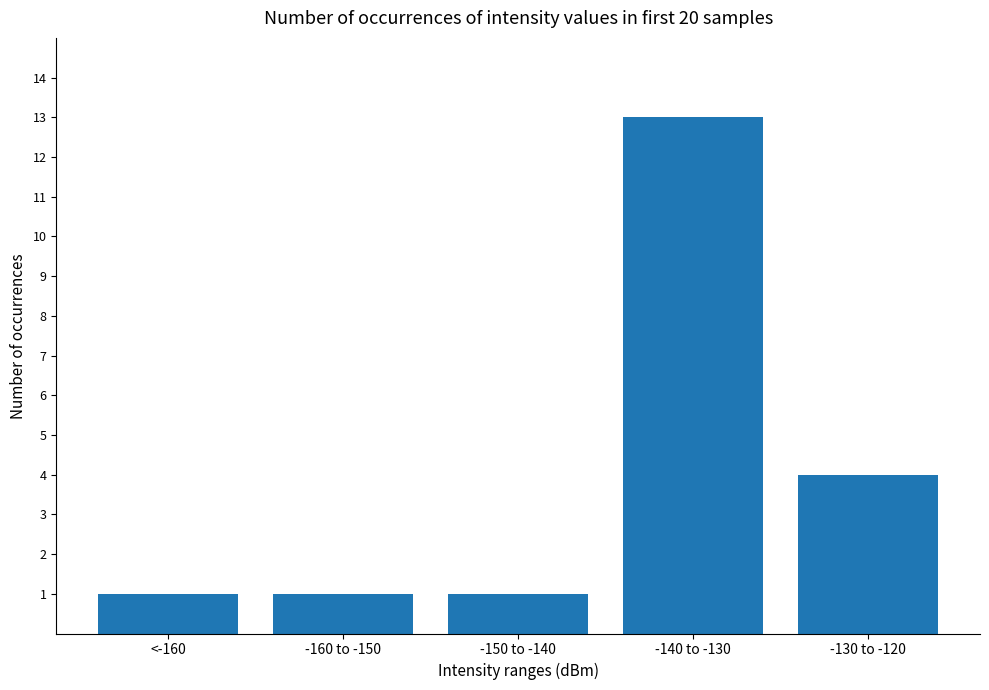

At which category does the chart reach its peak across all series?

-140 to -130